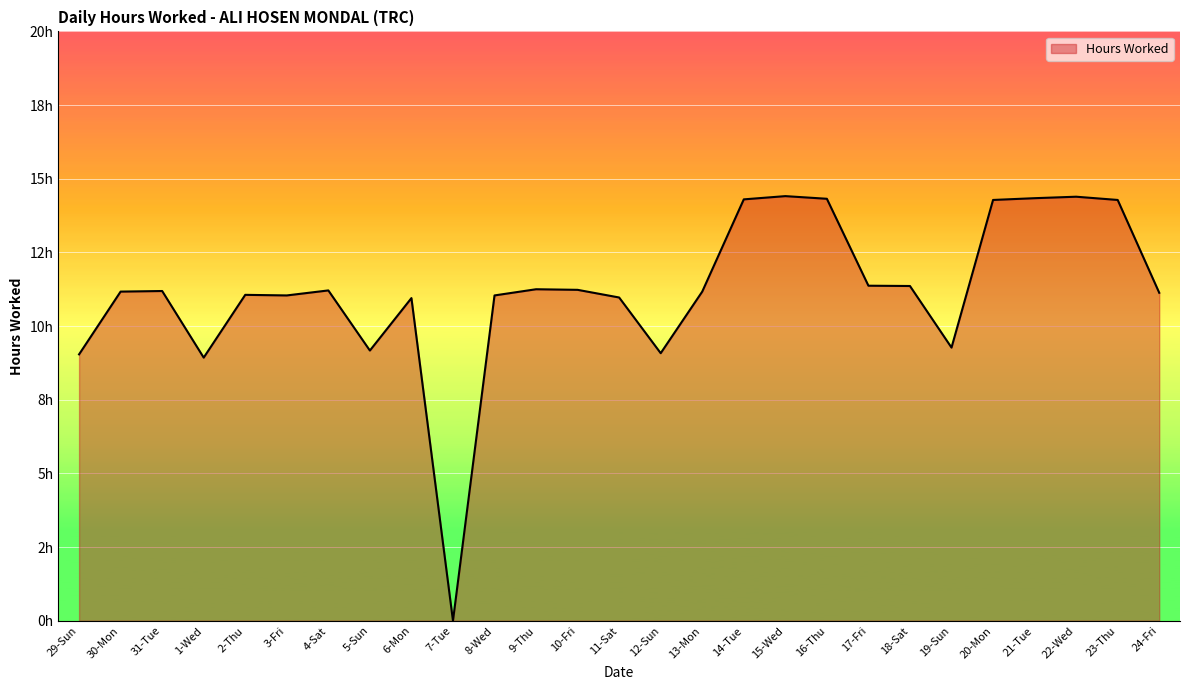

Does the chart display data point markers on the line(s)?

No